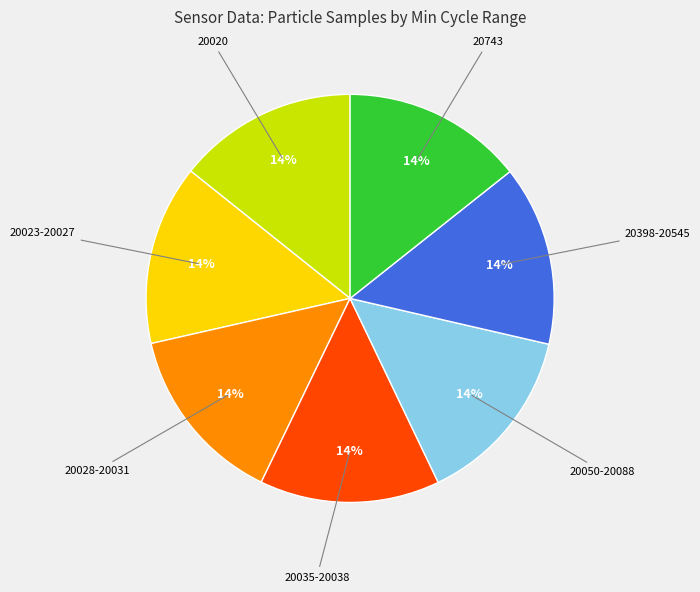

To the nearest percent, what percentage of the pie is 20023-20027?

14%